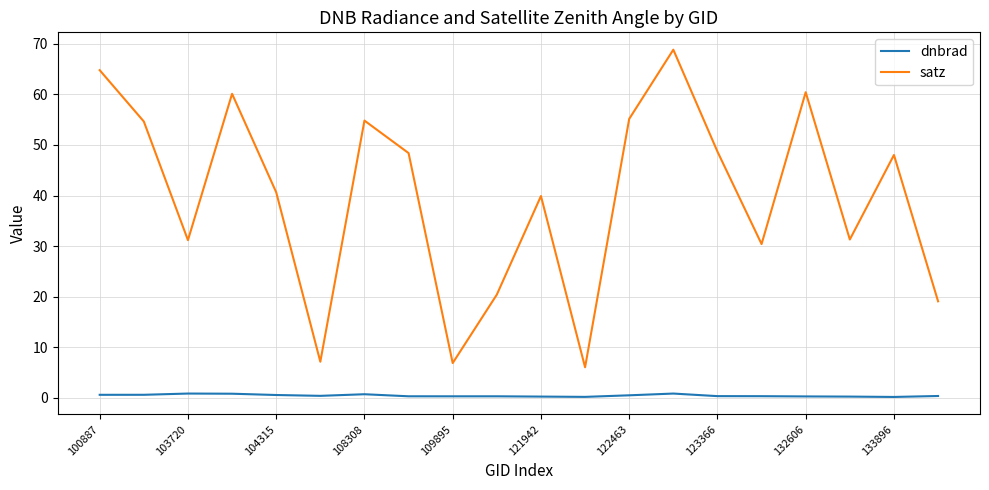

Which series has the largest range (max minus min)?

satz